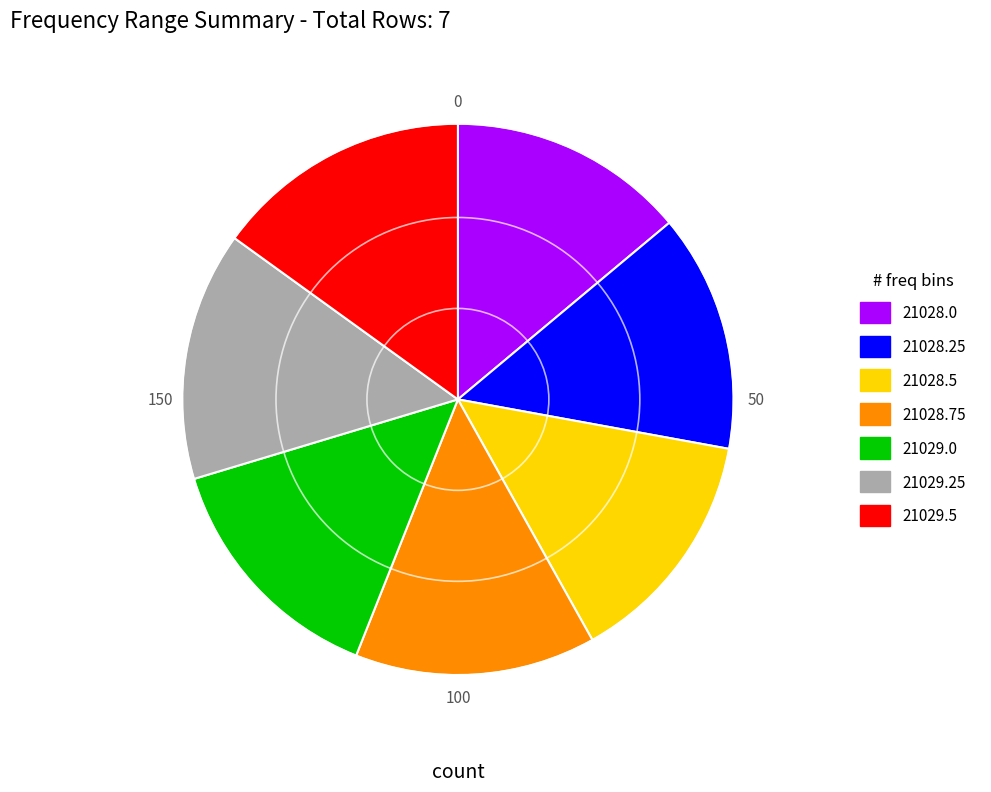

Do 21028.5 and 21028.0 together represent more than half of the pie?

No